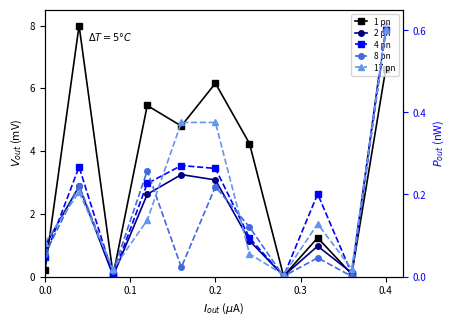

What is the average value of the 8 pn series?

0.1